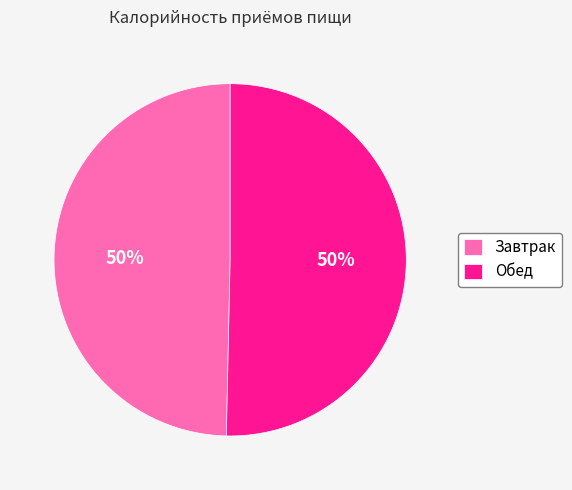

To the nearest percent, what percentage of the pie is Завтрак?

50%